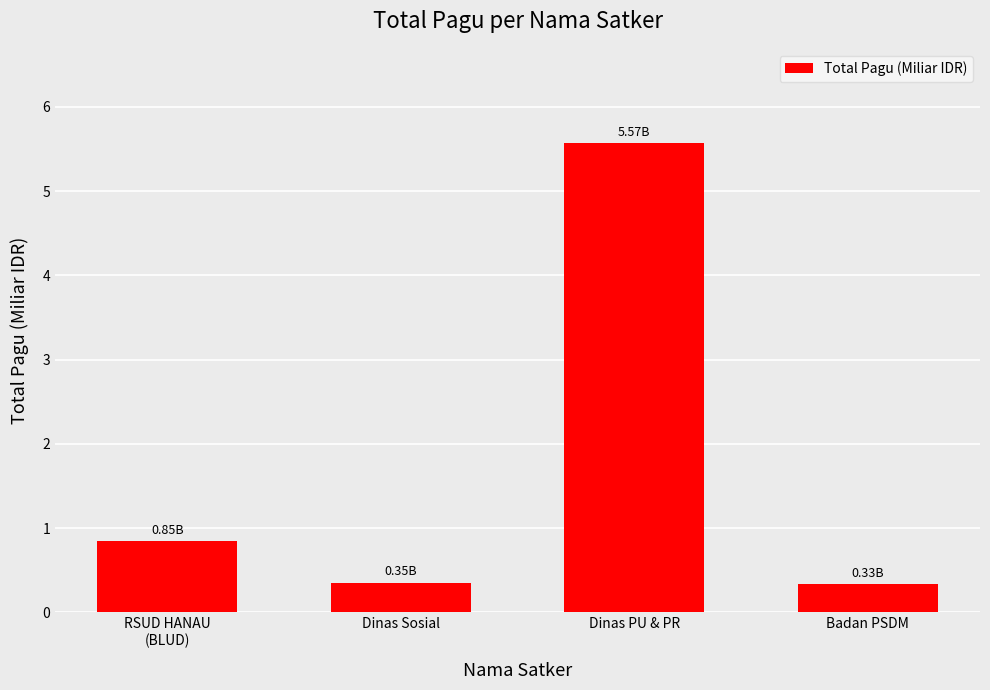

What is the label of the 4th bar from the right?

RSUD HANAU
(BLUD)